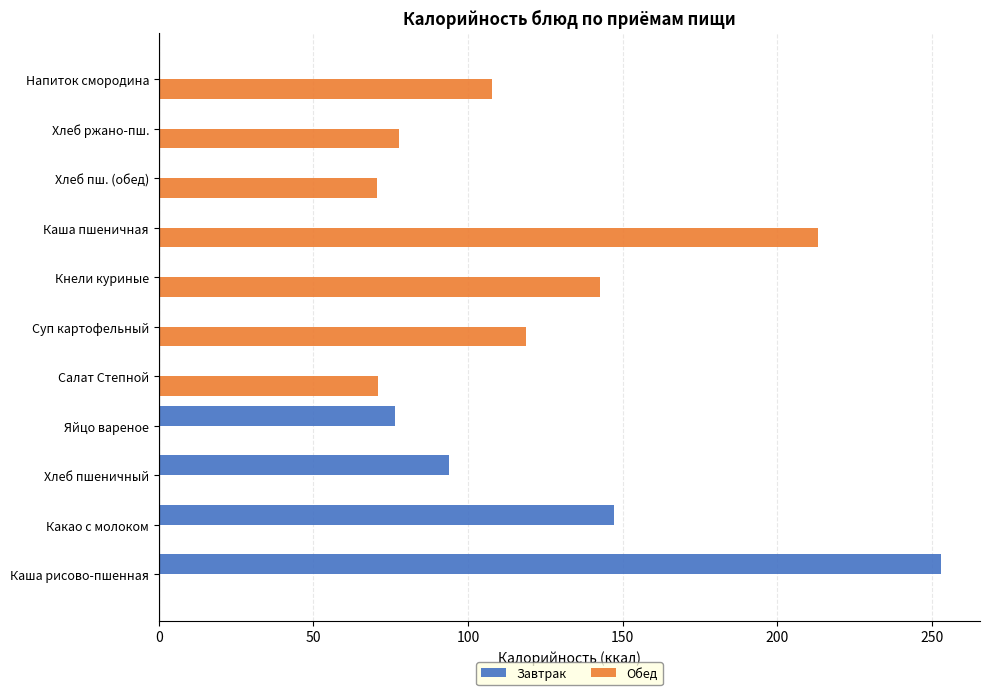

What is the total value across all series at Какао с молоком?

147.2